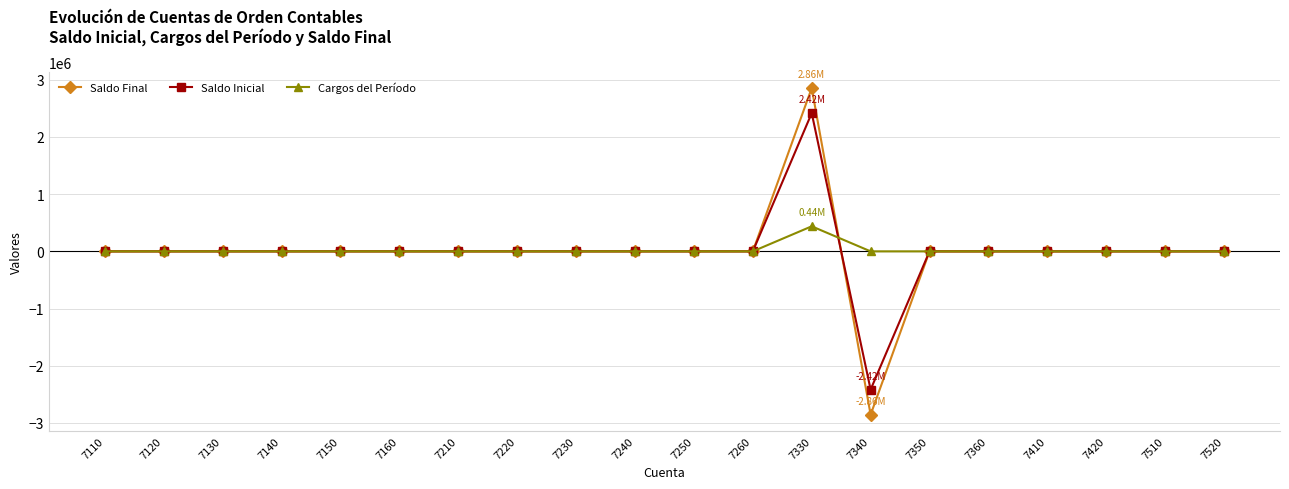

Which series has the widest spread of values?

Saldo Final